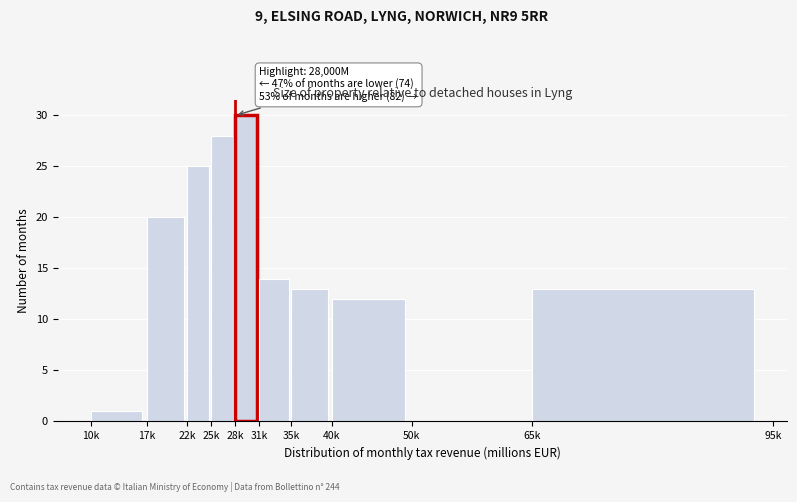

Reading left to right, list all the values displayed in this chart.

10k=1	17k=20	22k=25	25k=28	28k=30	31k=14	35k=13	40k=12	50k=0	65k=13